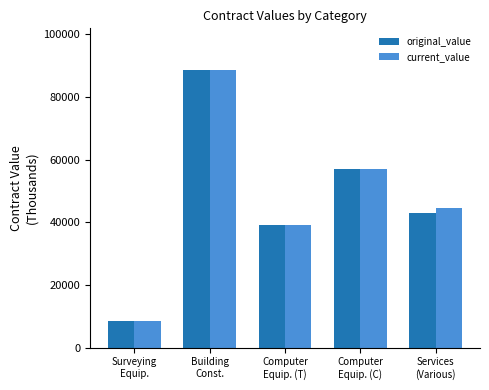

Reading left to right, transcribe all the data shown in this chart.

original_value: Surveying
Equip.=8440.7	Building
Const.=88581.9	Computer
Equip. (T)=39215.0	Computer
Equip. (C)=56921.0	Services
(Various)=42865.0
current_value: Surveying
Equip.=8440.7	Building
Const.=88581.9	Computer
Equip. (T)=39215.0	Computer
Equip. (C)=56921.0	Services
(Various)=44665.0